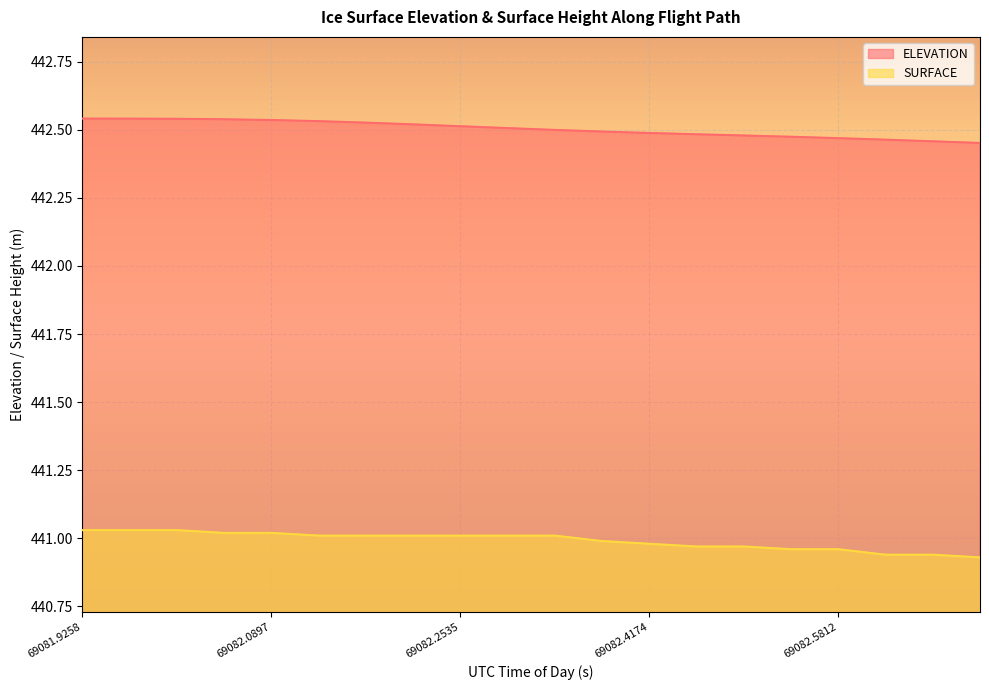

Reading right to left, what are all the values shown in this chart?

ELEVATION: 442.5	442.5	442.5	442.5	442.5	442.5	442.5	442.5	442.5	442.5	442.5	442.5	442.5	442.5	442.5	442.5	442.5	442.5	442.5	442.5
SURFACE: 440.9	440.9	440.9	441.0	441.0	441.0	441.0	441.0	441.0	441.0	441.0	441.0	441.0	441.0	441.0	441.0	441.0	441.0	441.0	441.0